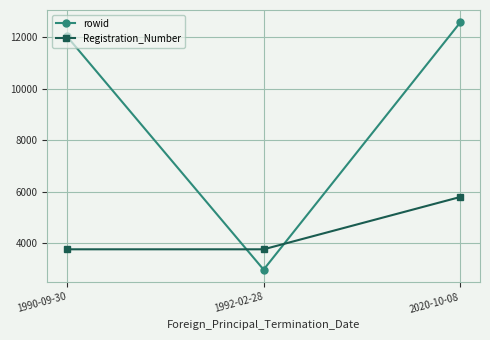

What position from the left is 2020-10-08?

3